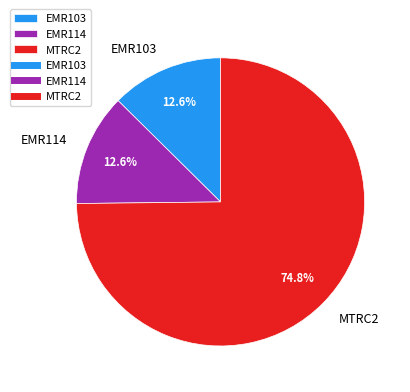

To the nearest percent, what is the difference between the largest and smallest slice percentages?

62%